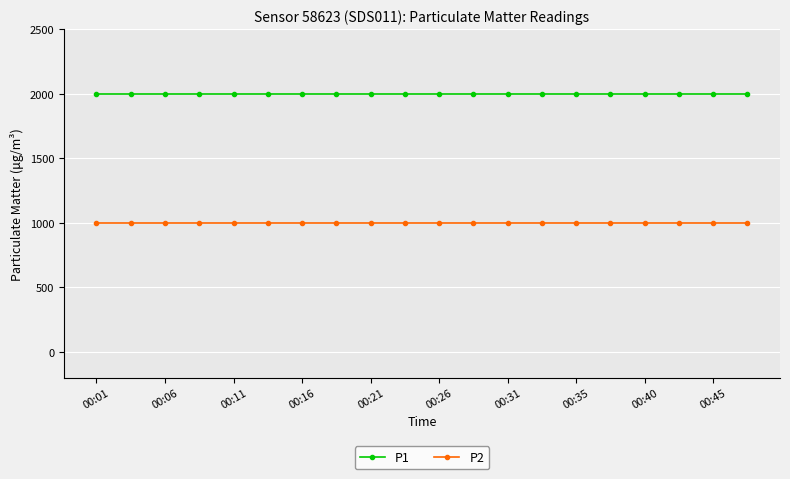

What is the sum of all P1 values?

39998.0